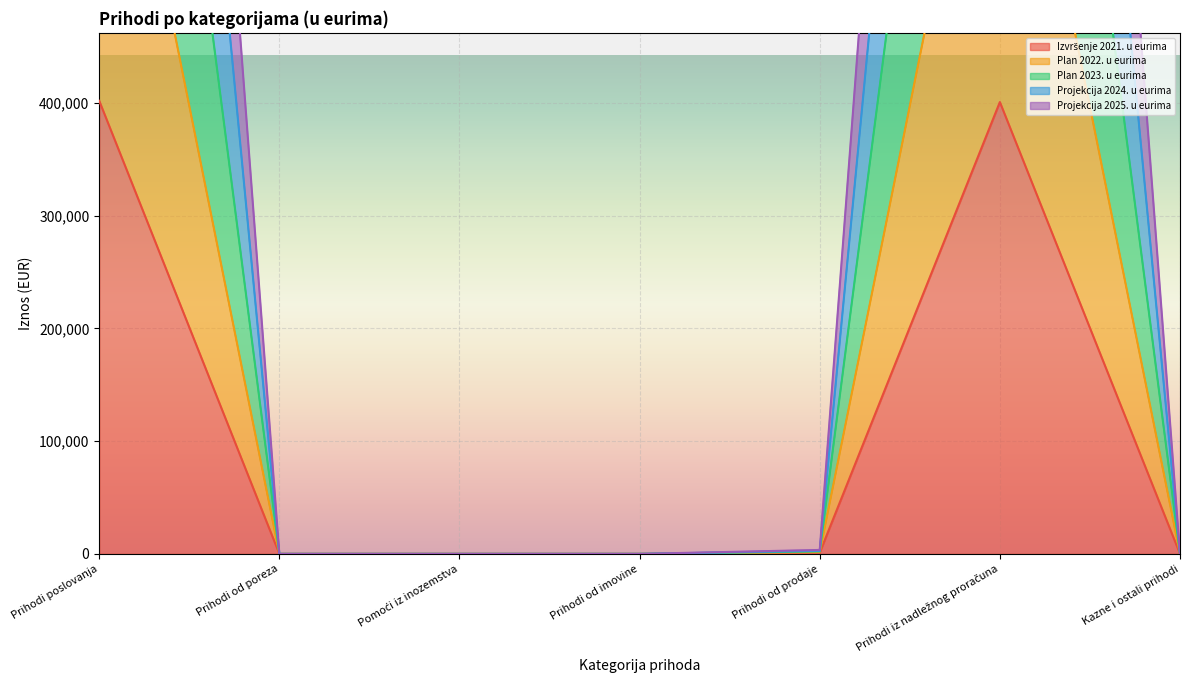

What is the sum of the Projekcija 2025. u eurima values at Prihodi od poreza and Prihodi od prodaje?

1629.6